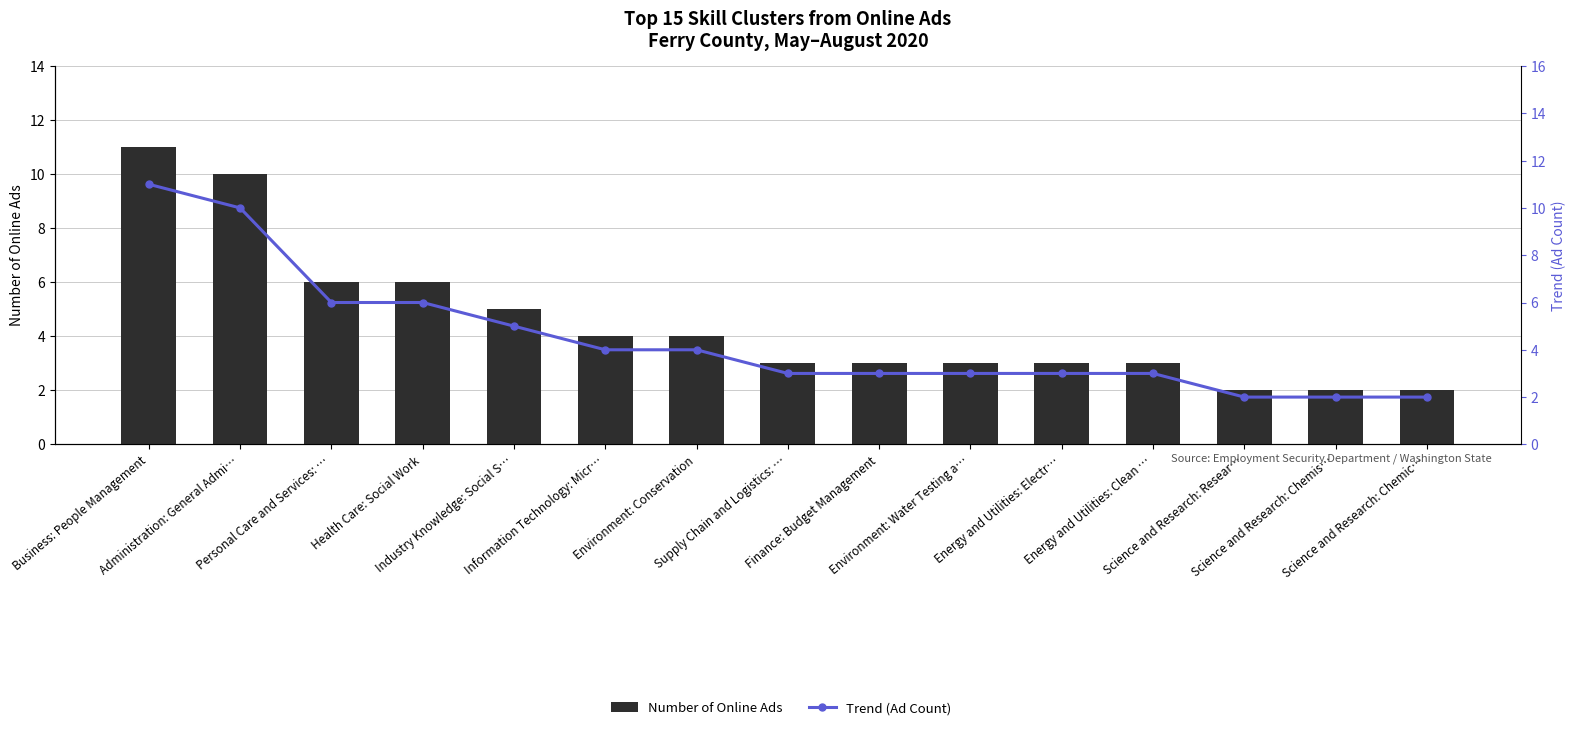

What is the sum of all Trend (Ad Count) values?

67